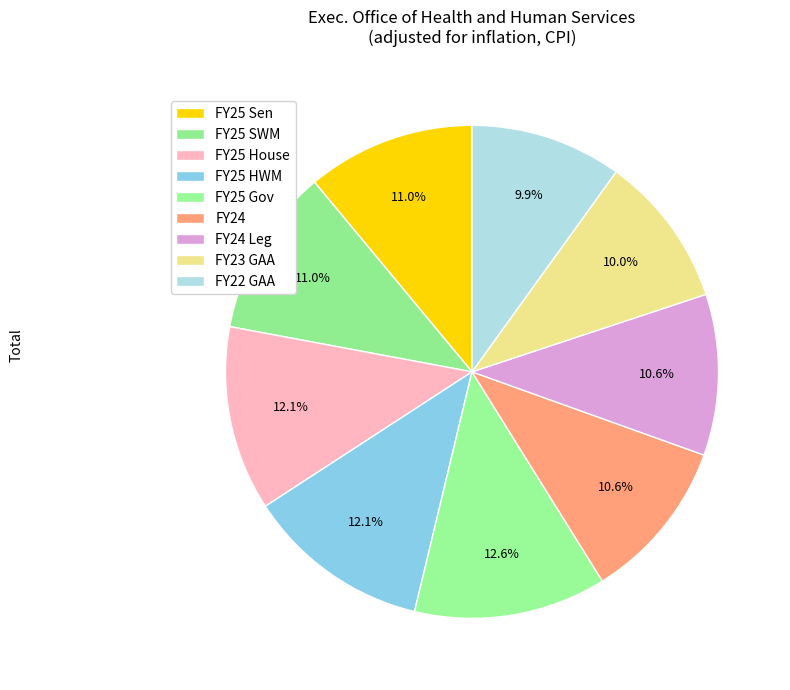

Which category has the smallest portion of the pie?

FY22 GAA